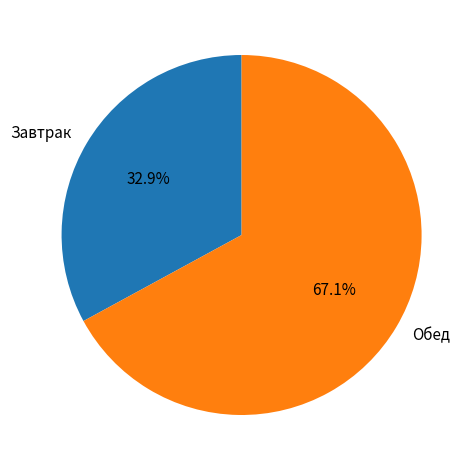

Rank the categories by value from lowest to highest.

Завтрак, Обед